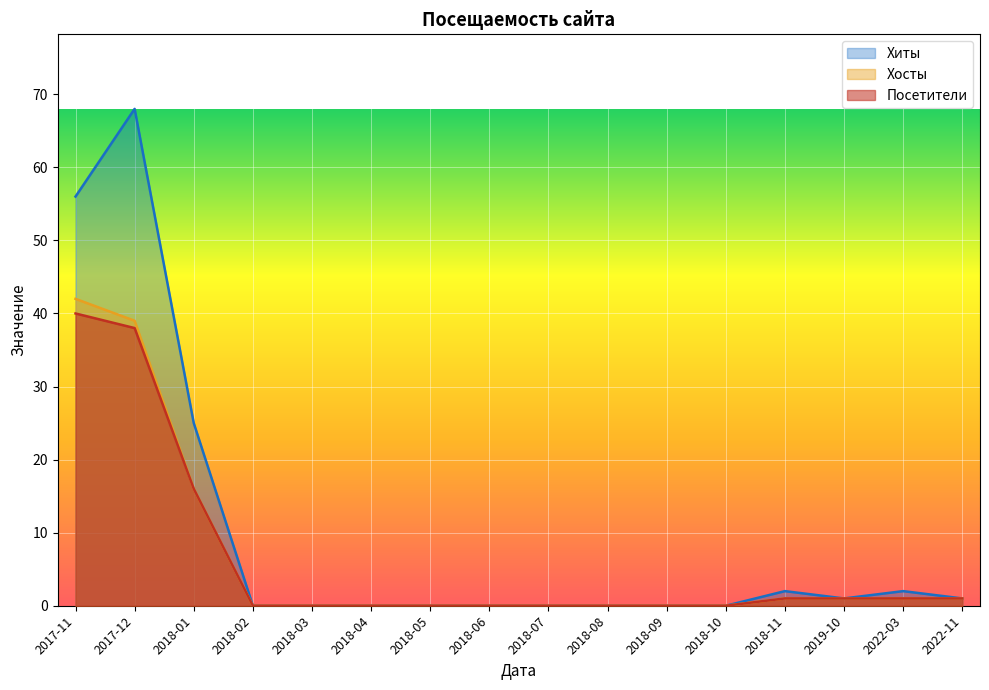

What is the label of the 5th point from the right?

2018-10